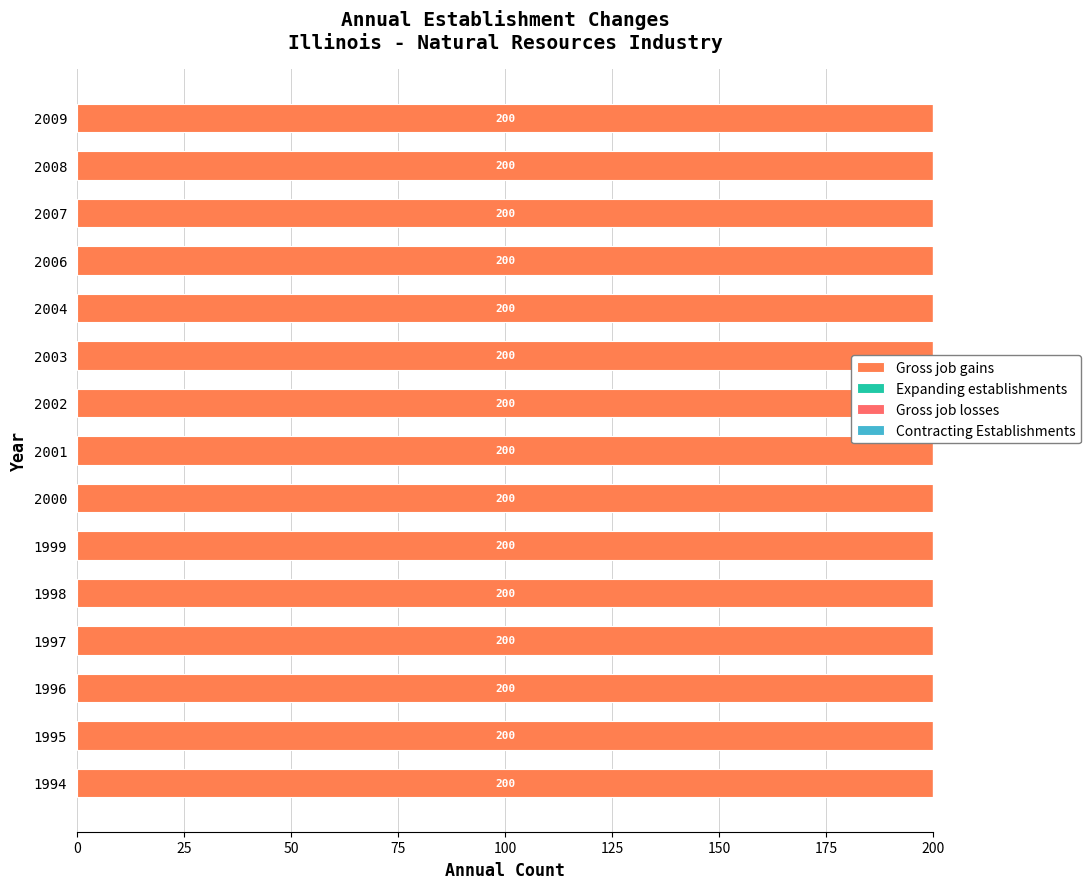

Which category has the lowest value across all series?

1994